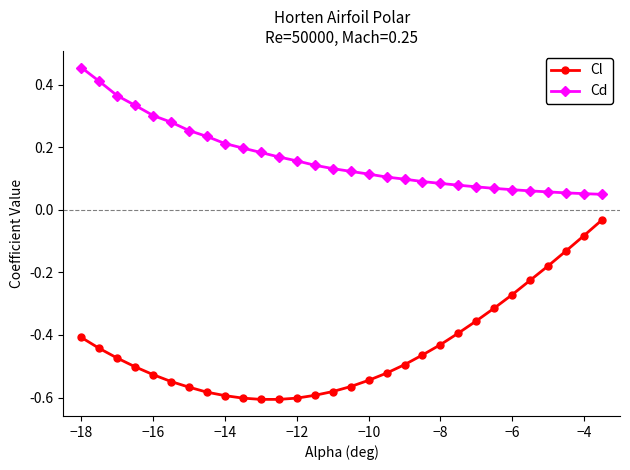

Does the chart have visible grid lines?

No